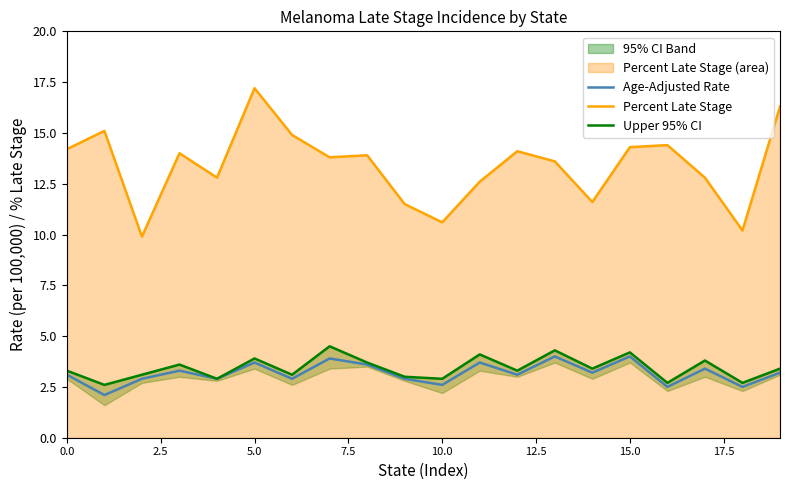

How many data points does each series have?

20